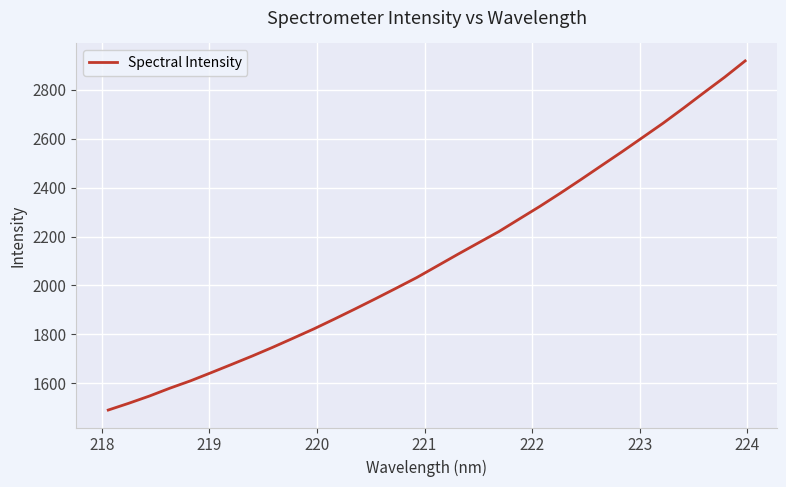

What is the average value?

2108.2